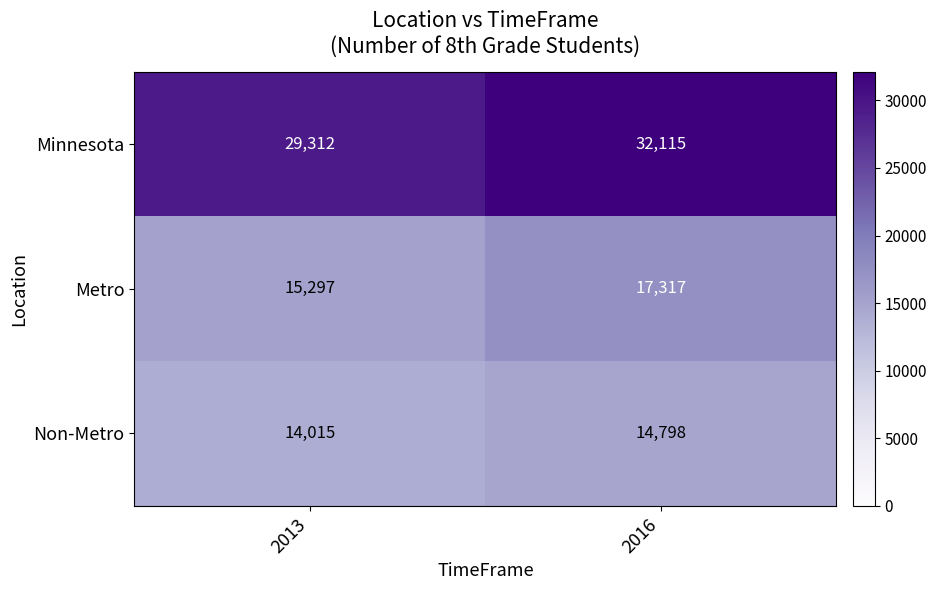

Which series changed the most between 2013 and 2016?

Minnesota